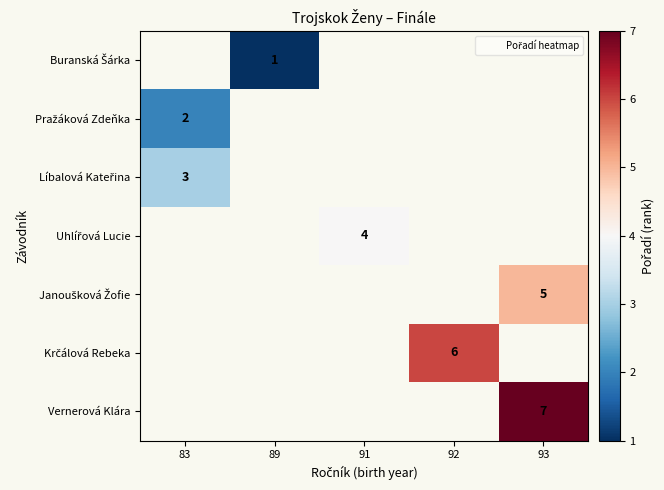

Which has a higher value, 93 or 92?

92